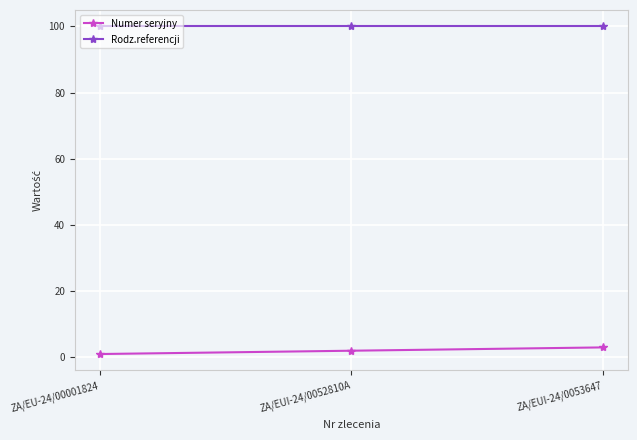

Rank the series by their average value, from lowest to highest.

Numer seryjny, Rodz.referencji